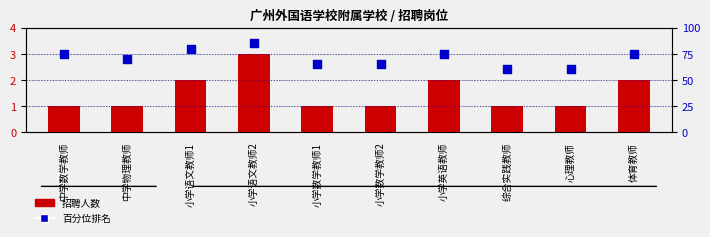

Which series contains the lowest Y value?

招聘人数